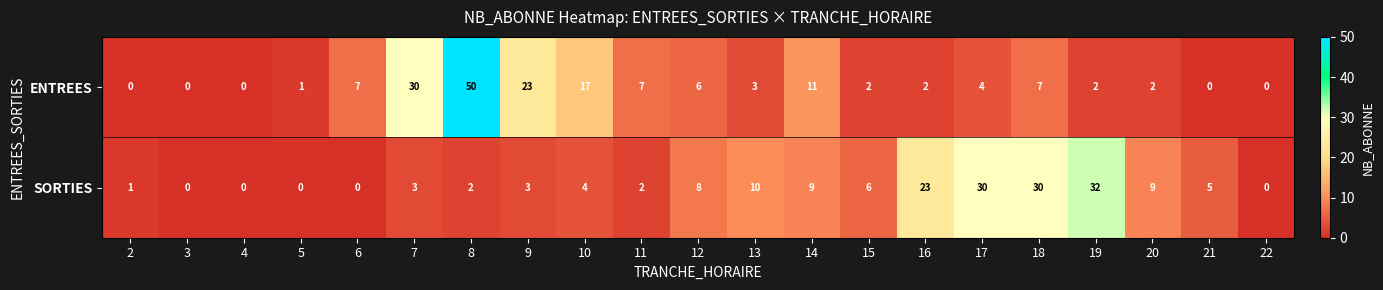

How many distinct data groups are displayed?

2